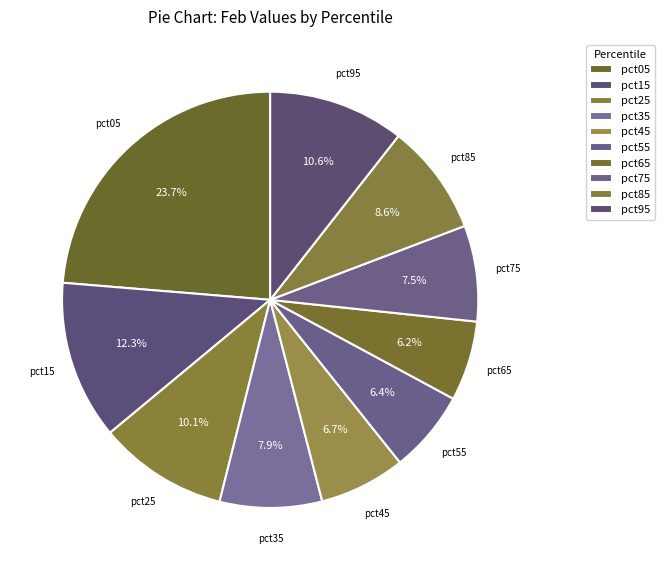

Does pct25 represent more than half of the total?

No